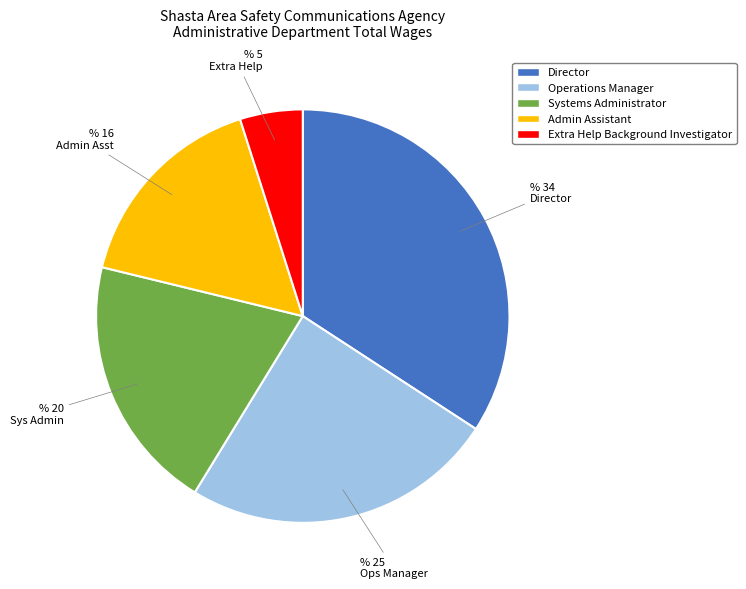

Which slice is the smallest?

Extra Help Background Investigator